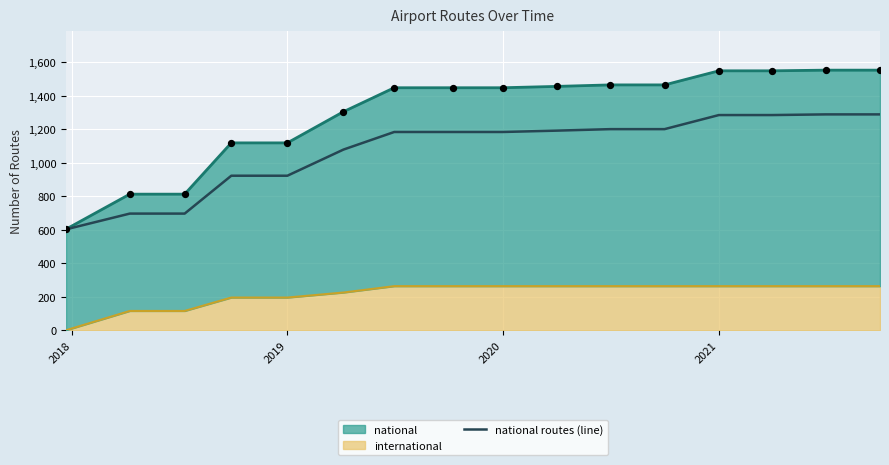

Which has a higher value, 2020 or 2019?

2020